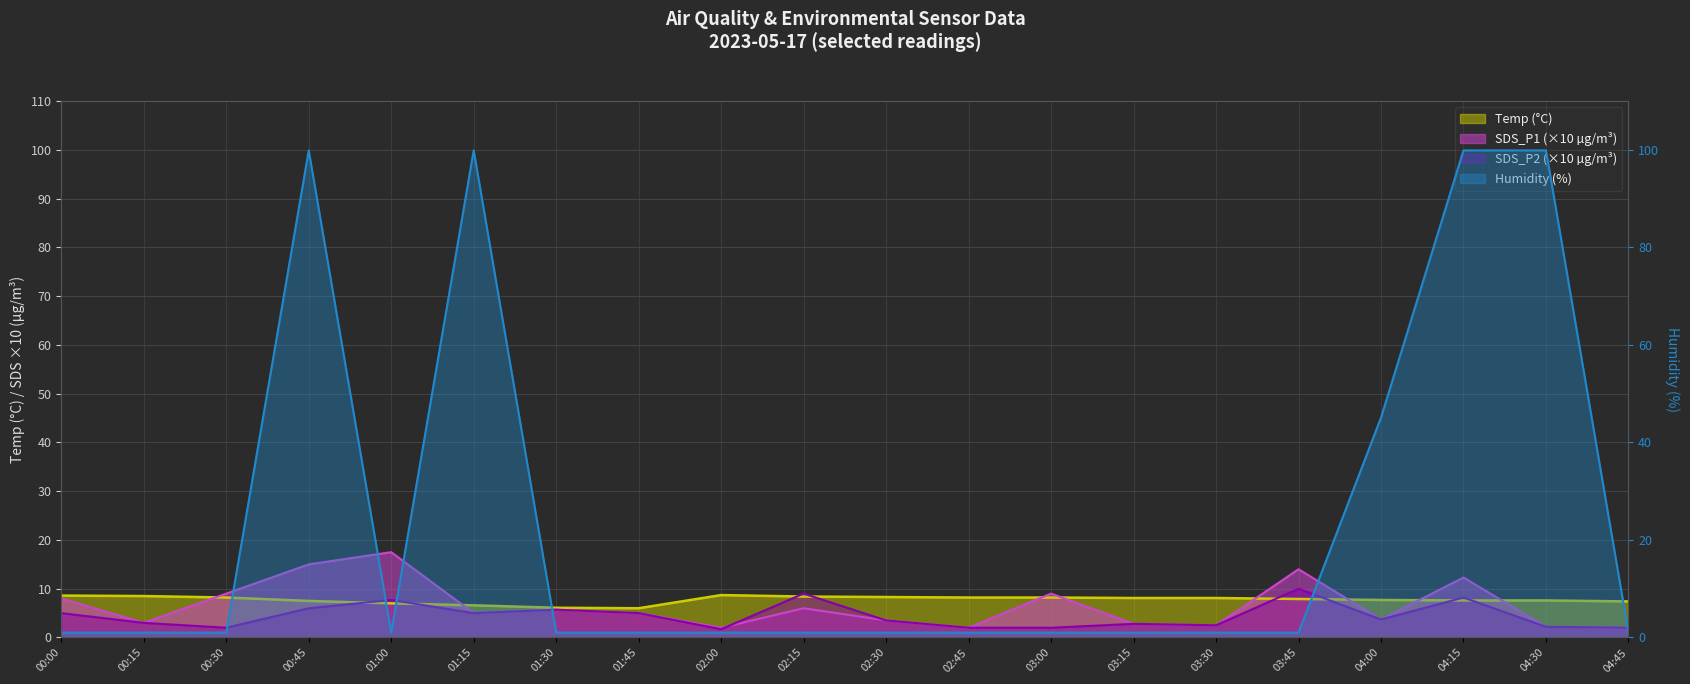

Between 03:45 and 04:45, which series saw the biggest shift?

SDS_P1